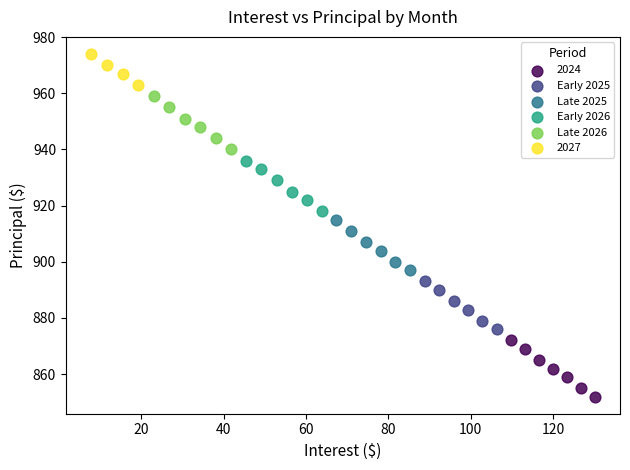

Which series reaches the minimum Y coordinate?

2024